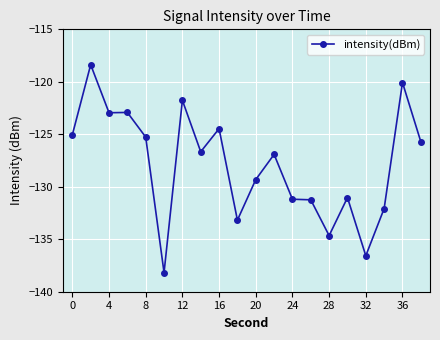

What is the maximum value shown in the chart?

-118.4